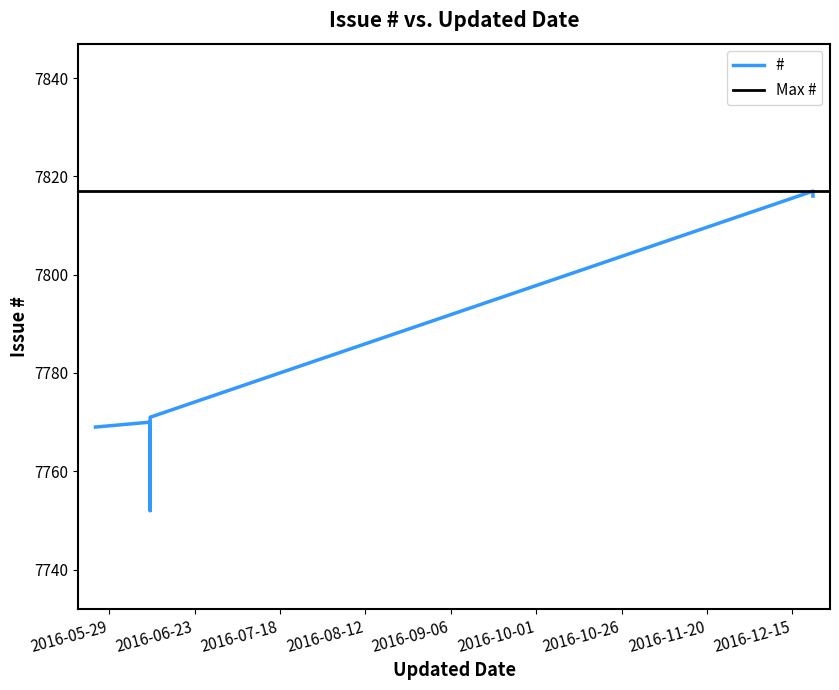

Reading left to right, what are all the values shown in this chart?

7769	7770	7752	7771	7817	7816